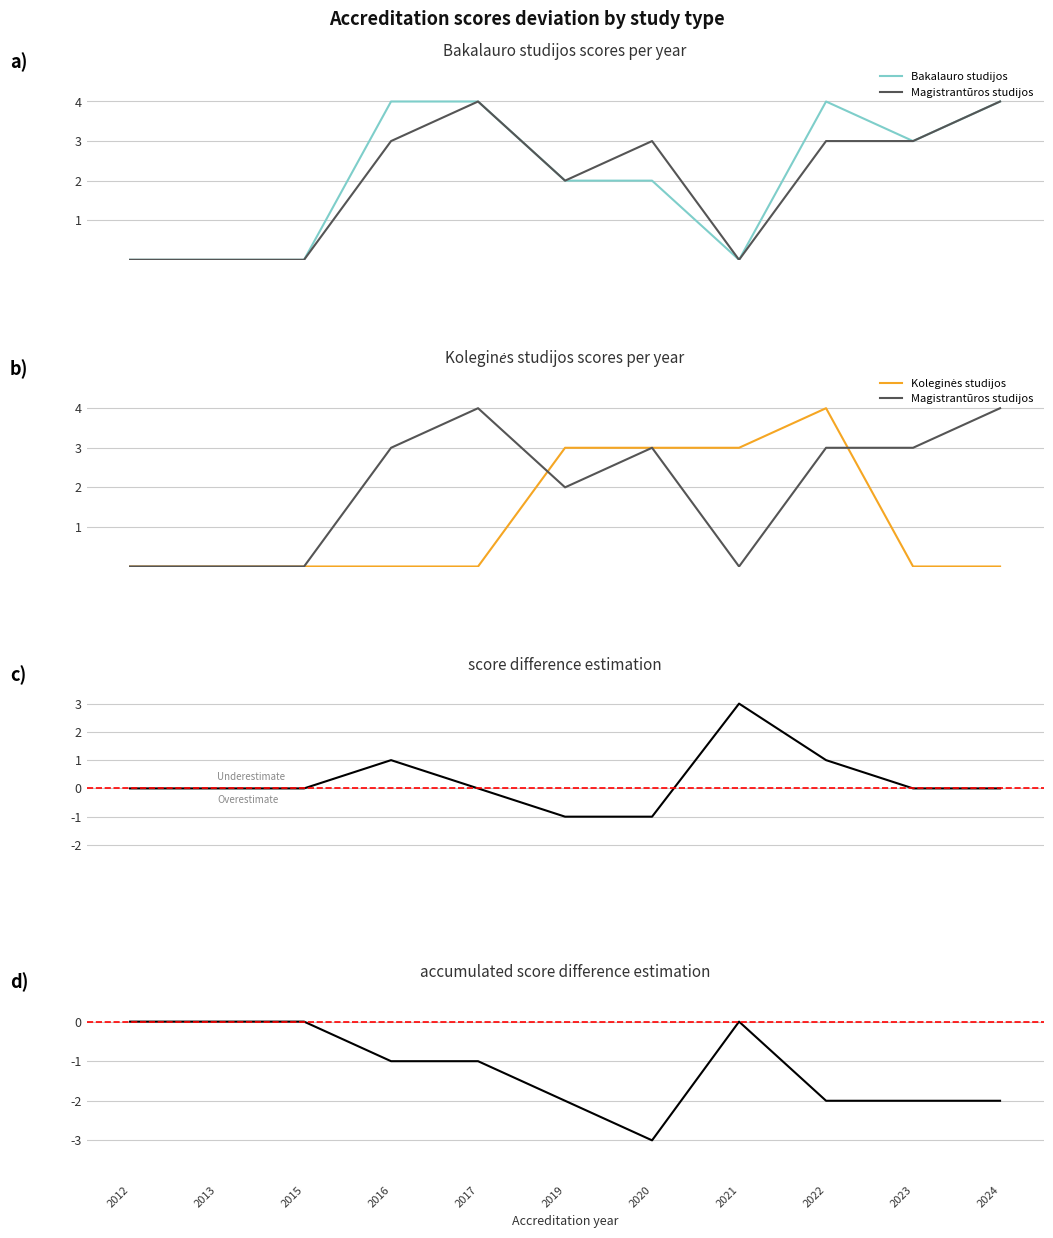

Reading left to right, what are all the values shown in this chart?

Bakalauro studijos: 0	0	0	4	4	2	2	0	4	3	4
Magistrantūros studijos: 0	0	0	3	4	2	3	0	3	3	4
Koleginės studijos: 0	0	0	0	0	3	3	3	4	0	0
Score difference: 0	0	0	1	0	-1	-1	3	1	0	0
Accumulated difference: 0	0	0	-1	-1	-2	-3	0	-2	-2	-2